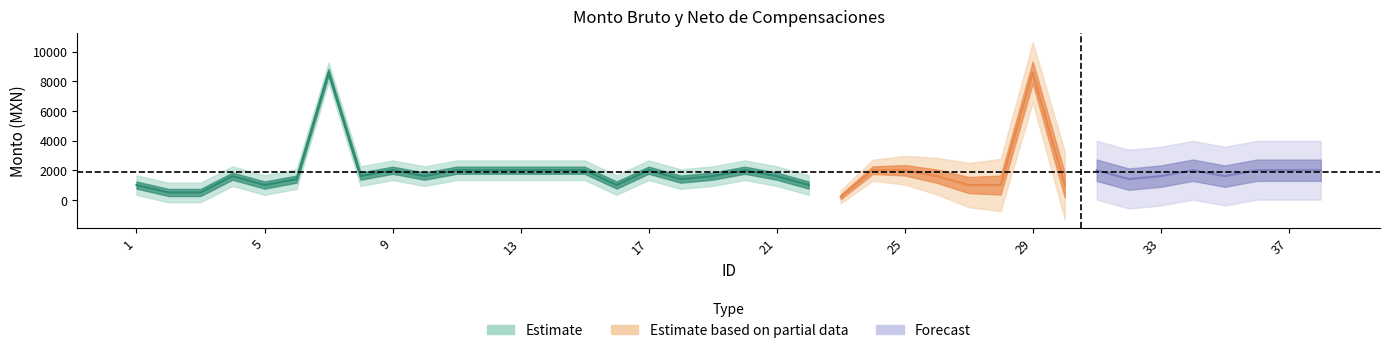

Is it true that Monto bruto equals 697 at 15?

False